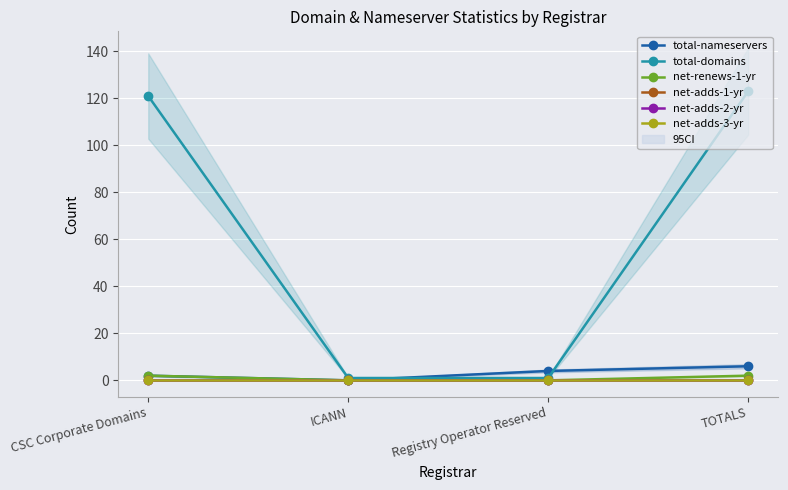

How many lines are shown in the chart?

6